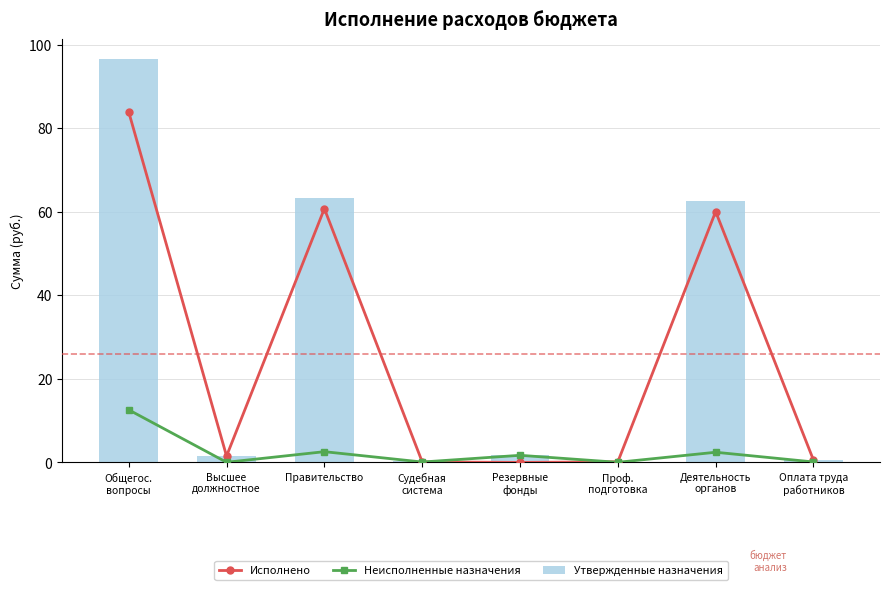

What is the spread (max minus min) of values at Судебная
система?

0.1